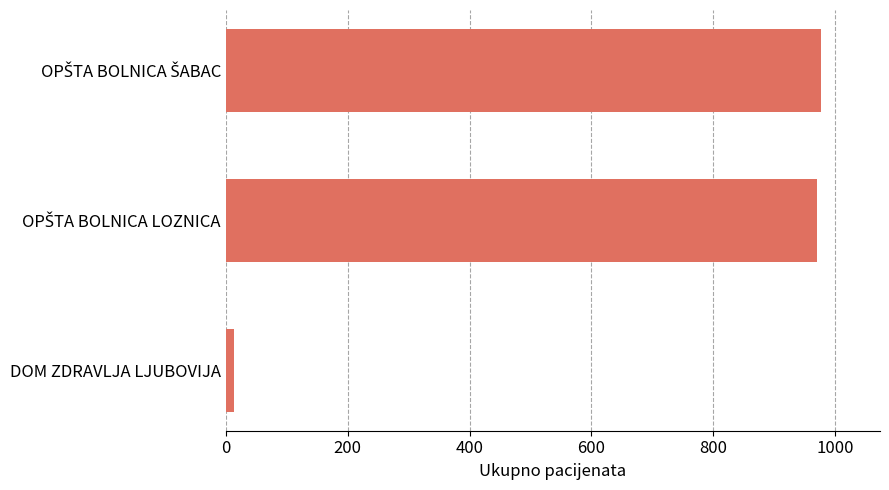

Which category has the lowest value across all series?

DOM ZDRAVLJA LJUBOVIJA